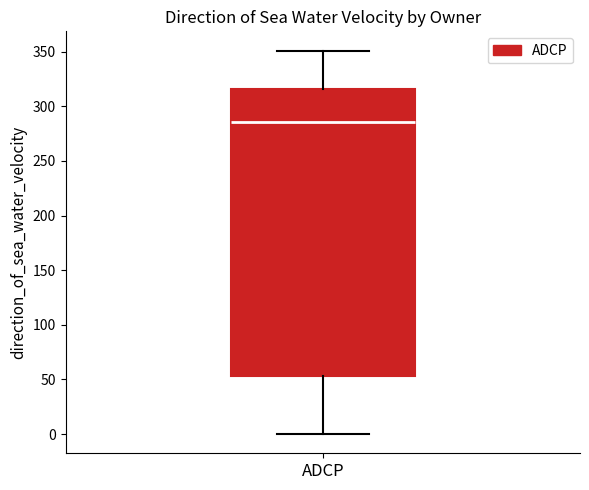

Read this box plot against the y-axis: the position of the median line, the range covered by the box, and the ends of both whiskers. The values are not printed on the chart, so give them approximately, as read against the axis.

median 285, box 55 to 315, whiskers 0 to 350